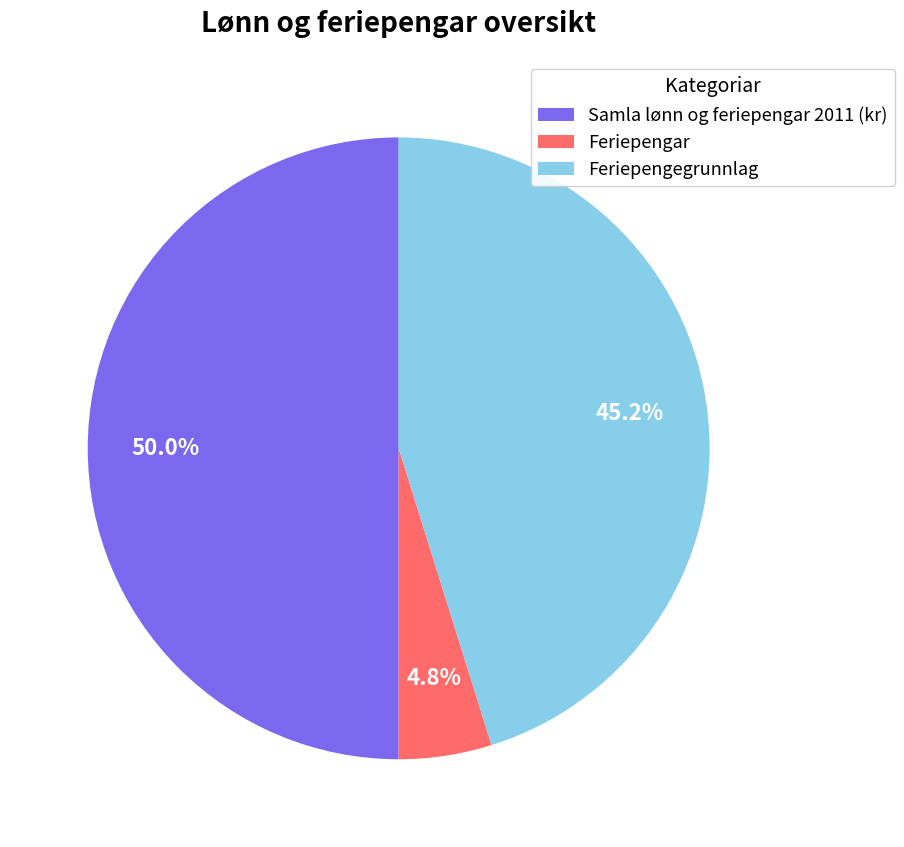

Which has a higher value, Feriepengar or Samla lønn og feriepengar 2011 (kr)?

Samla lønn og feriepengar 2011 (kr)